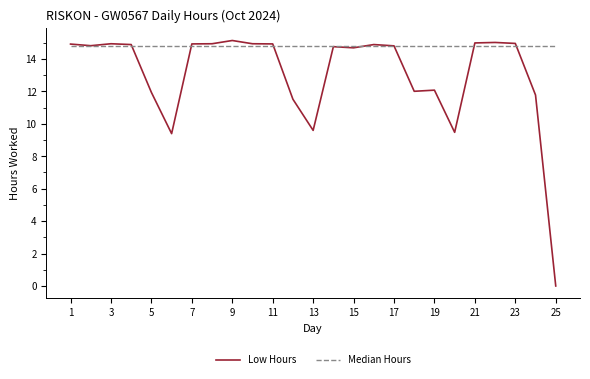

What are all the series names shown in the legend?

Low Hours, Median Hours